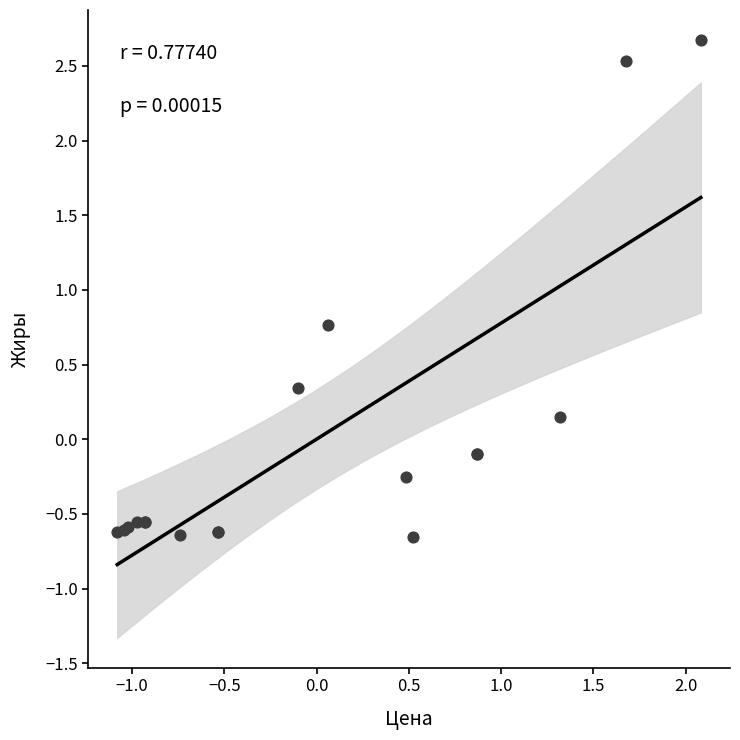

What Y value in the scatter plot is closest to 1?

0.8